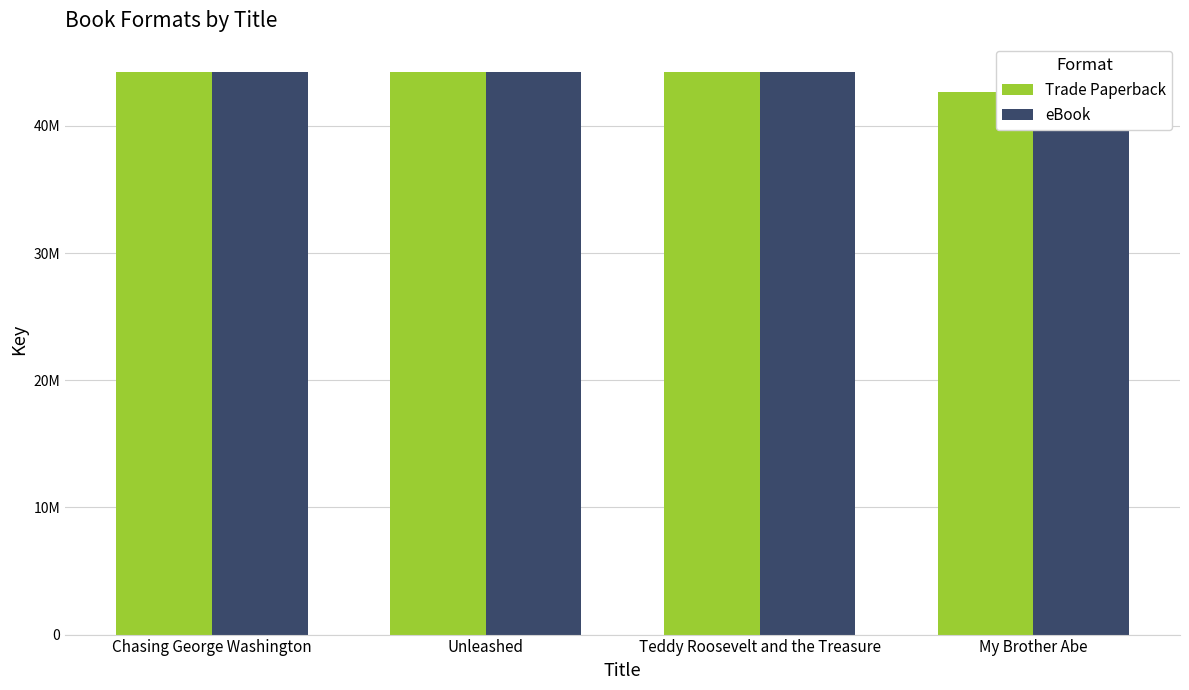

What is the difference between the second highest and minimum values in the Trade Paperback series?

1562312